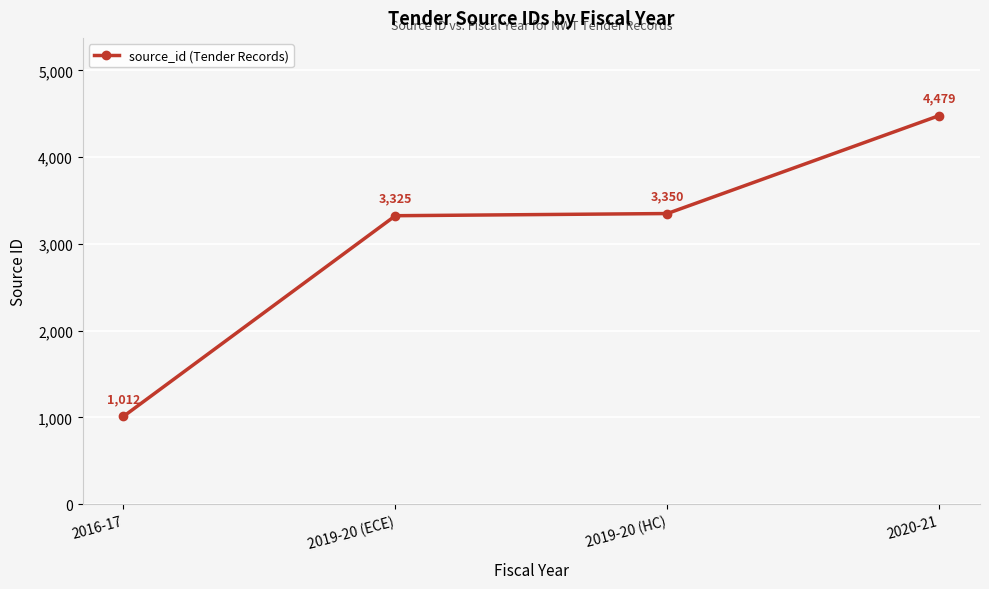

Reading right to left, list all the values displayed in this chart.

4479	3350	3325	1012